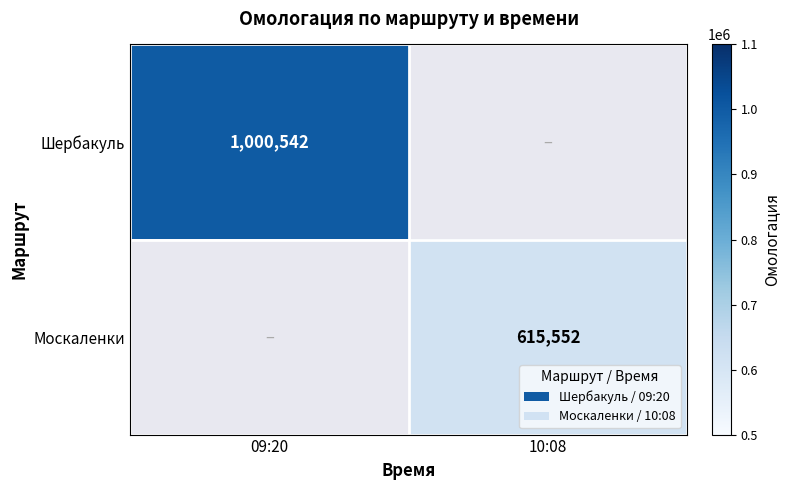

The value of Шербакуль at 09:20 is 1434721. True or false?

False